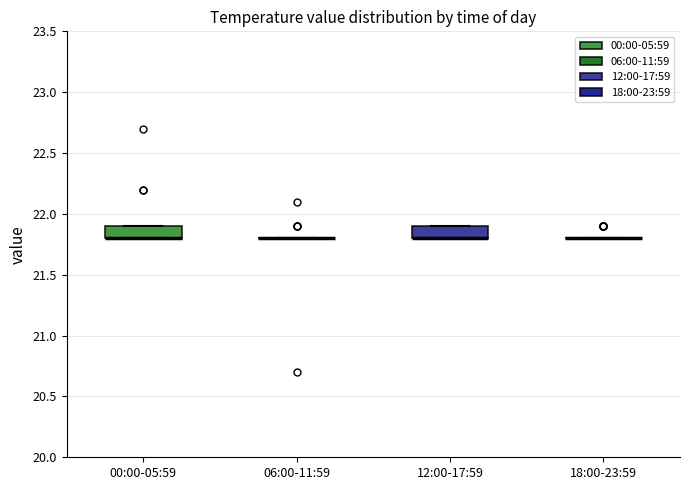

Reading left to right, transcribe this box plot: for each box, give where its median line is, the range the box spans, and where its two whiskers end, as read against the y-axis. The values are not printed on the chart, so give them approximately, as read against the axis.

00:00-05:59: median 21.8 (drawn on the box's lower edge), box 21.8 to 21.9, whiskers 21.8 to 21.9
06:00-11:59: box collapsed to a line at 21.8, whiskers 21.8 to 21.8
12:00-17:59: median 21.8 (drawn on the box's lower edge), box 21.8 to 21.9, whiskers 21.8 to 21.9
18:00-23:59: box collapsed to a line at 21.8, whiskers 21.8 to 21.8